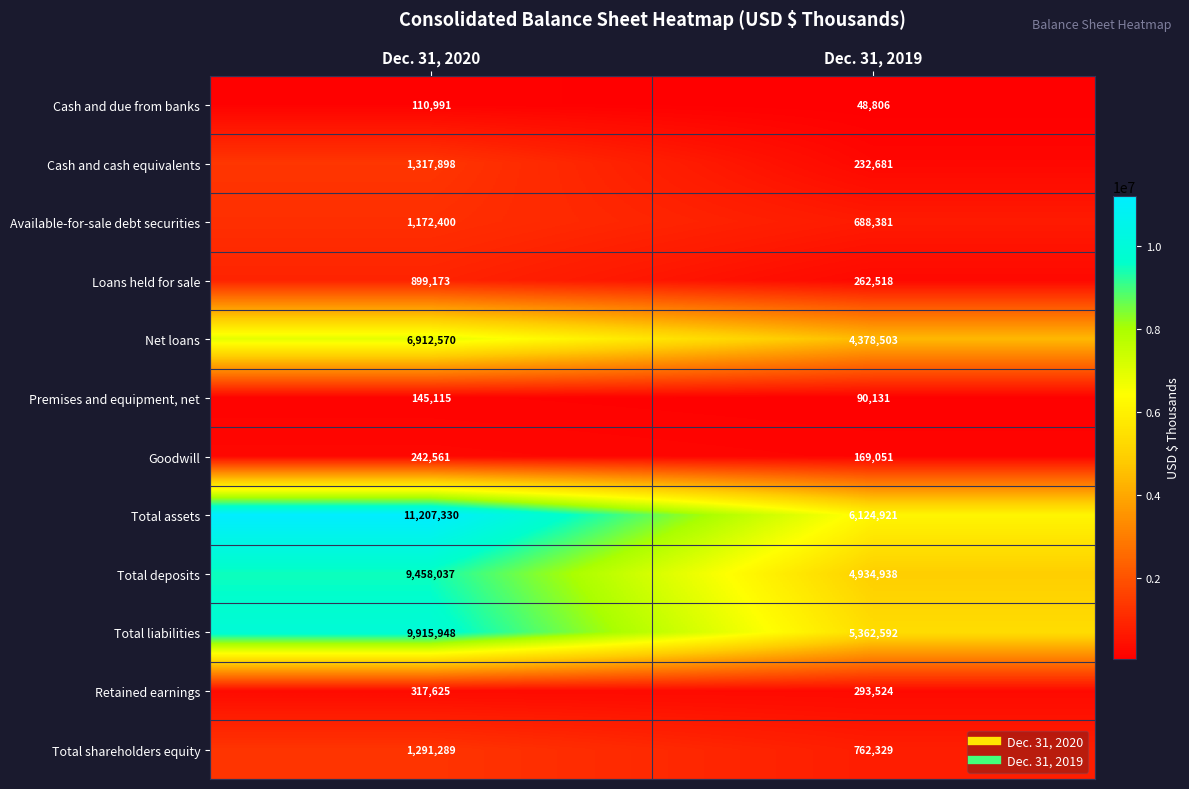

What is the difference between the Total liabilities values at Dec. 31, 2019 and Dec. 31, 2020?

4553356